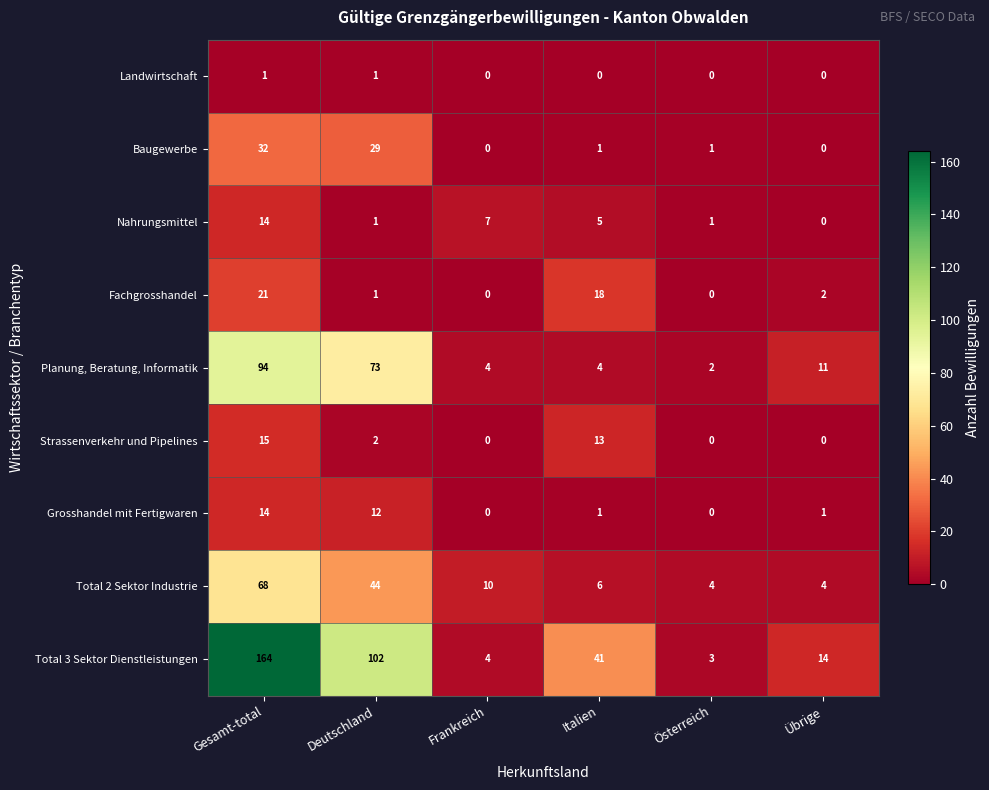

Read the Nahrungsmittel value at Italien, to the nearest 5.

5